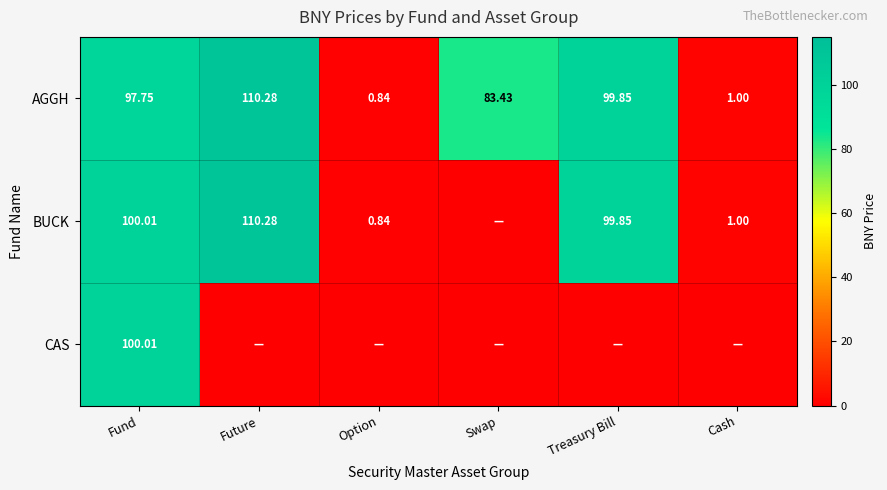

At which category is the sum across all series the highest?

Fund